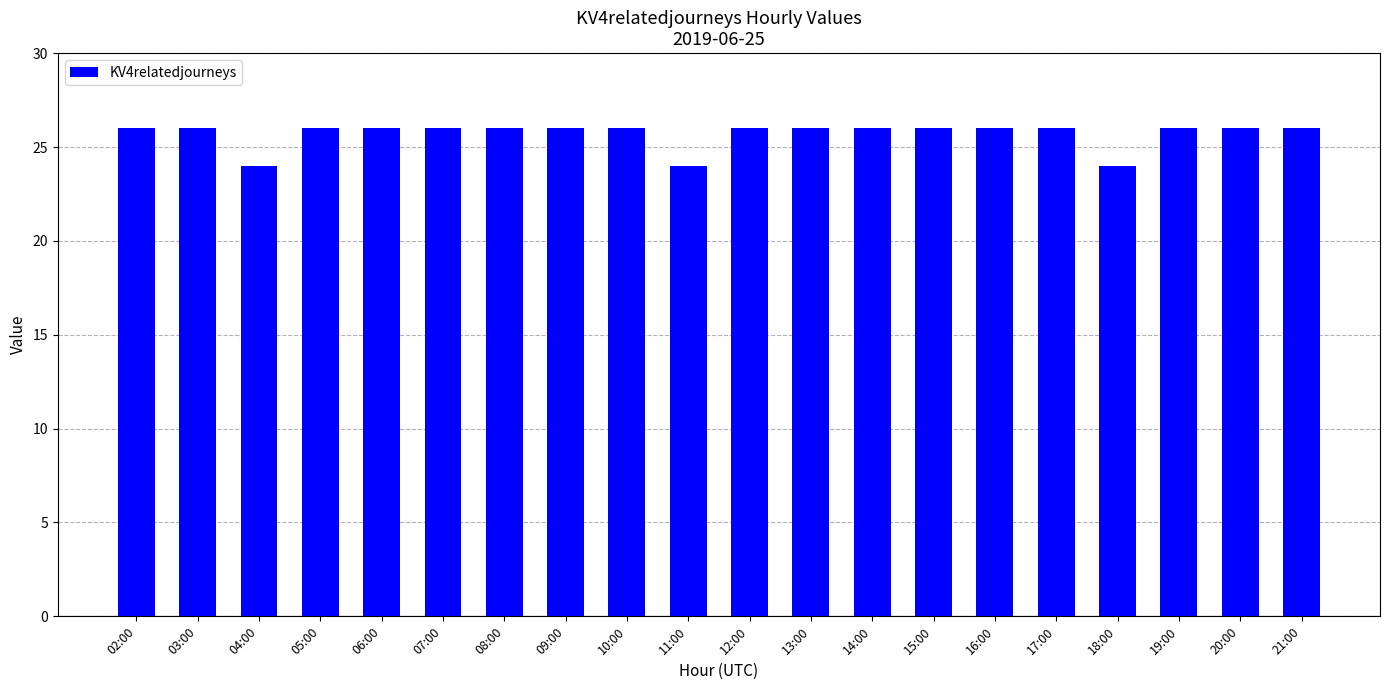

What is the label of the 20th bar from the left?

21:00